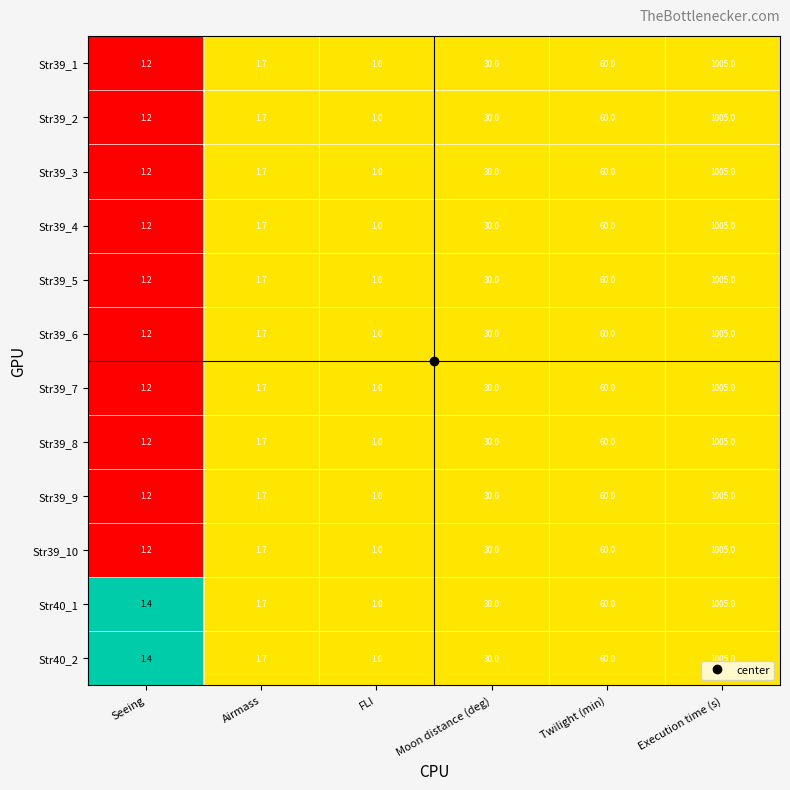

Rank the categories by Str39_7 value from highest to lowest.

Execution time (s), Twilight (min), Moon distance (deg), Airmass, Seeing, FLI